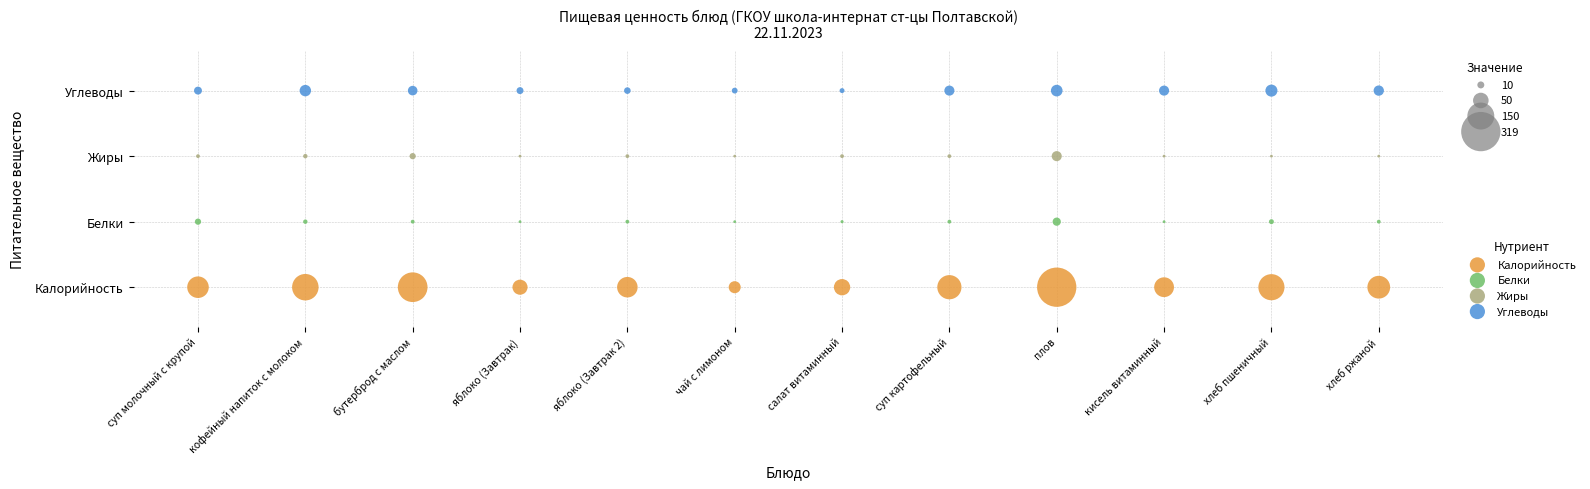

What are all the series names shown in the legend?

Калорийность, Белки, Жиры, Углеводы